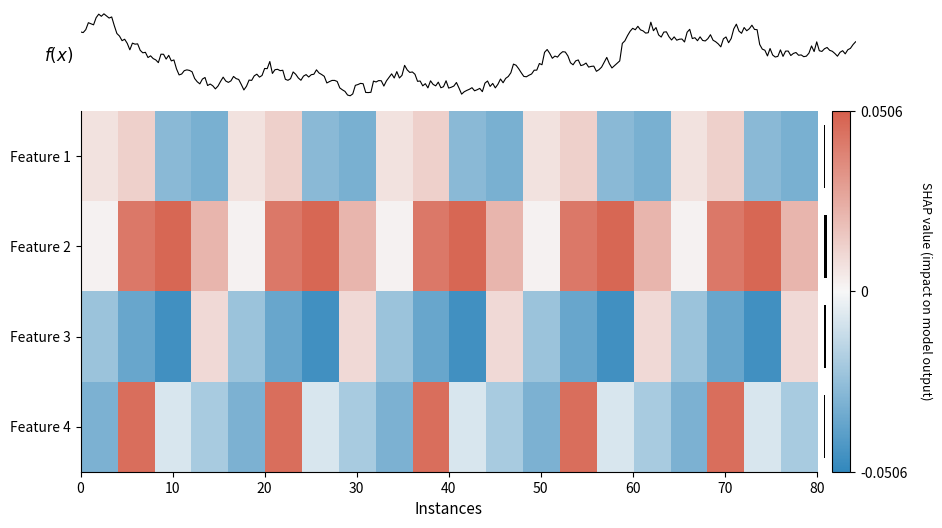

Which category has the highest value in the 2 series?

3